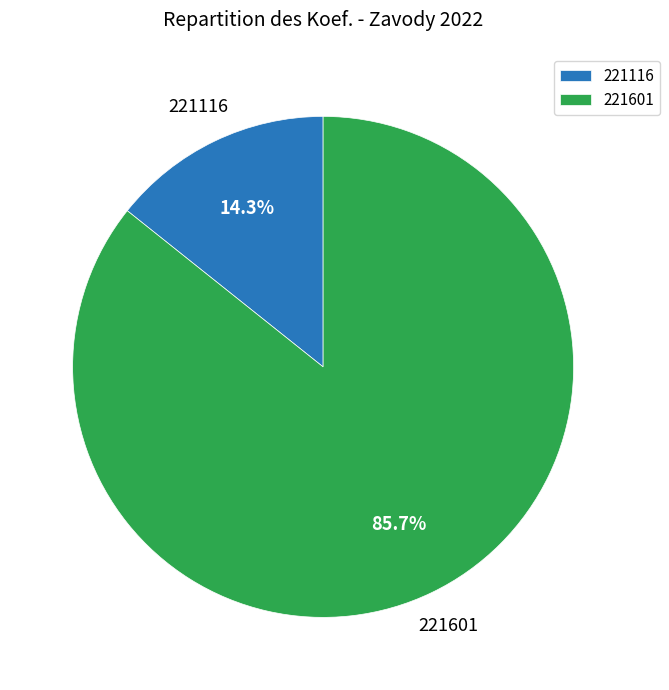

What is the ratio of the value at 221601 to the value at 221116?

6.0